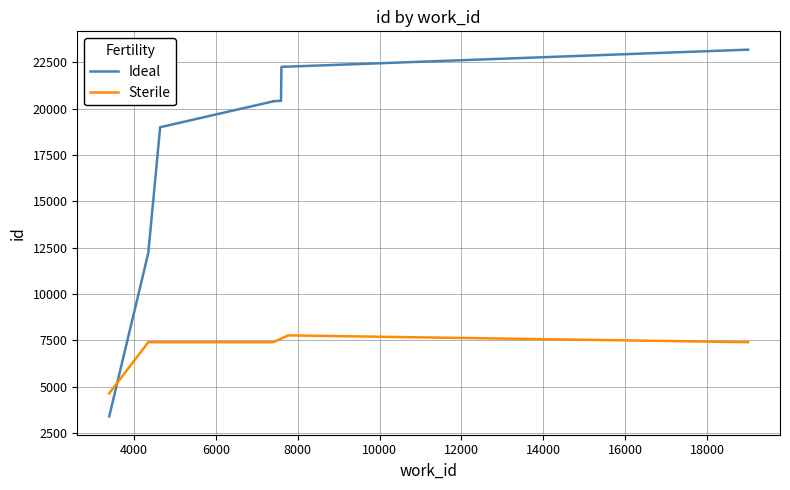

List the series in order of their peak value, highest first.

Ideal, Sterile